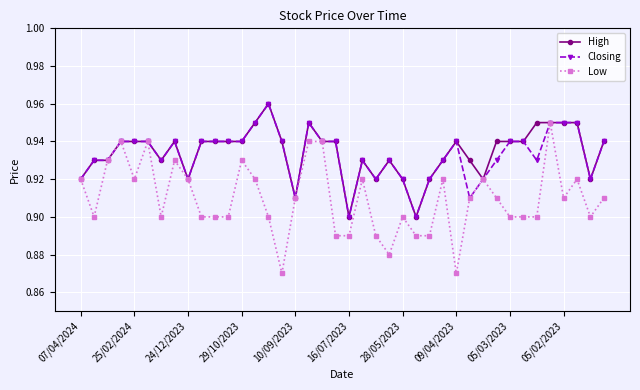

Which series has the largest range (max minus min)?

Low